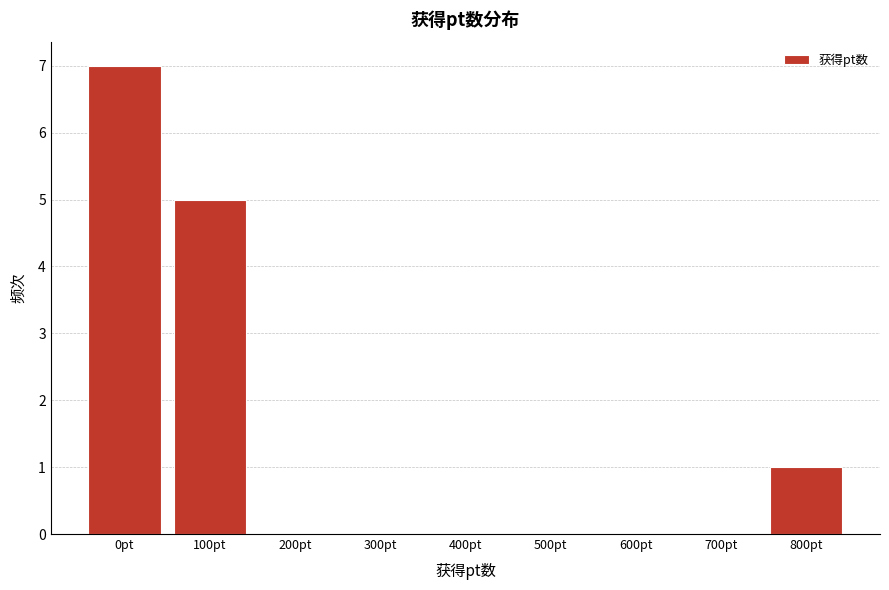

Reading left to right, extract all data points from this chart.

0pt=7	100pt=5	200pt=0	300pt=0	400pt=0	500pt=0	600pt=0	700pt=0	800pt=1